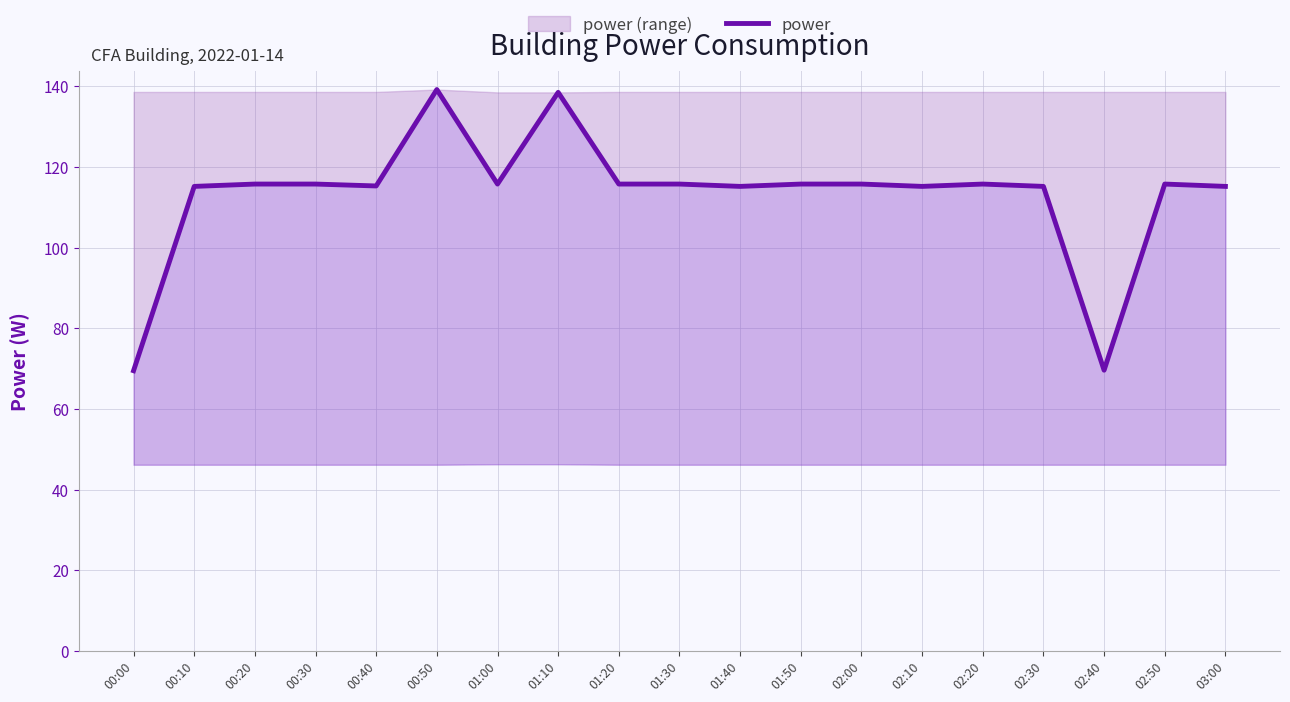

Approximately how many times larger is the value at 03:00 compared to 00:40?

1.0